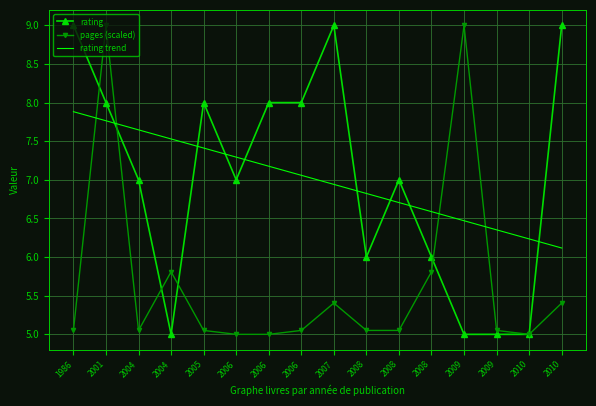

What are all the series names shown in the legend?

rating, pages (scaled), rating trend